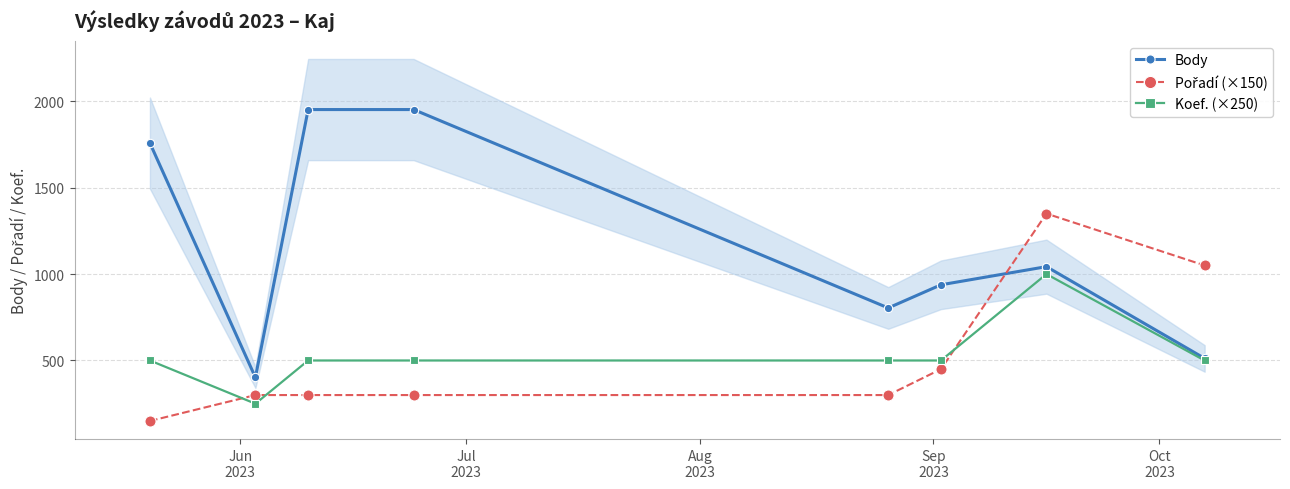

What is the difference between the maximum and minimum values in the Koef. (×250) series?

750